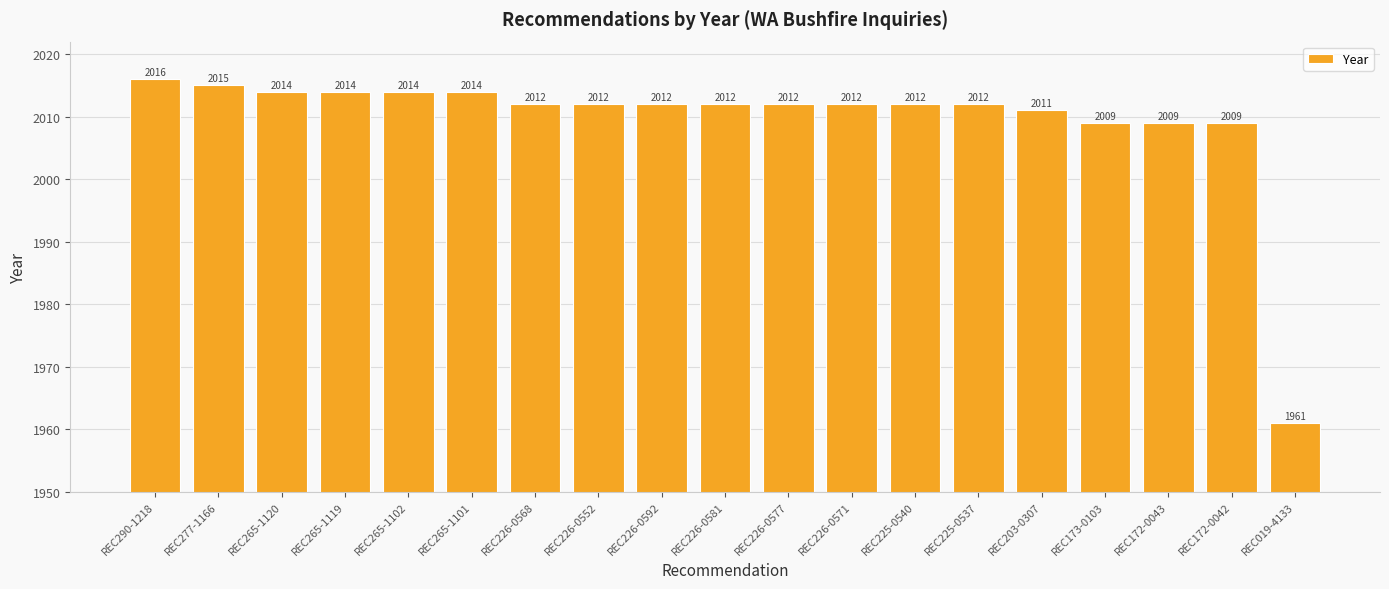

What is the difference between the values at REC226-0552 and REC277-1166?

3